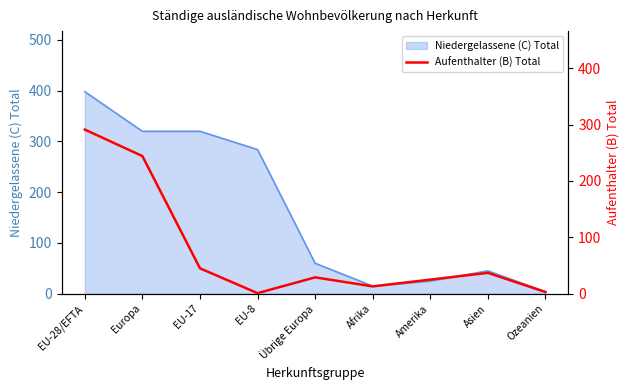

What is the label of the 6th point from the right?

EU-8